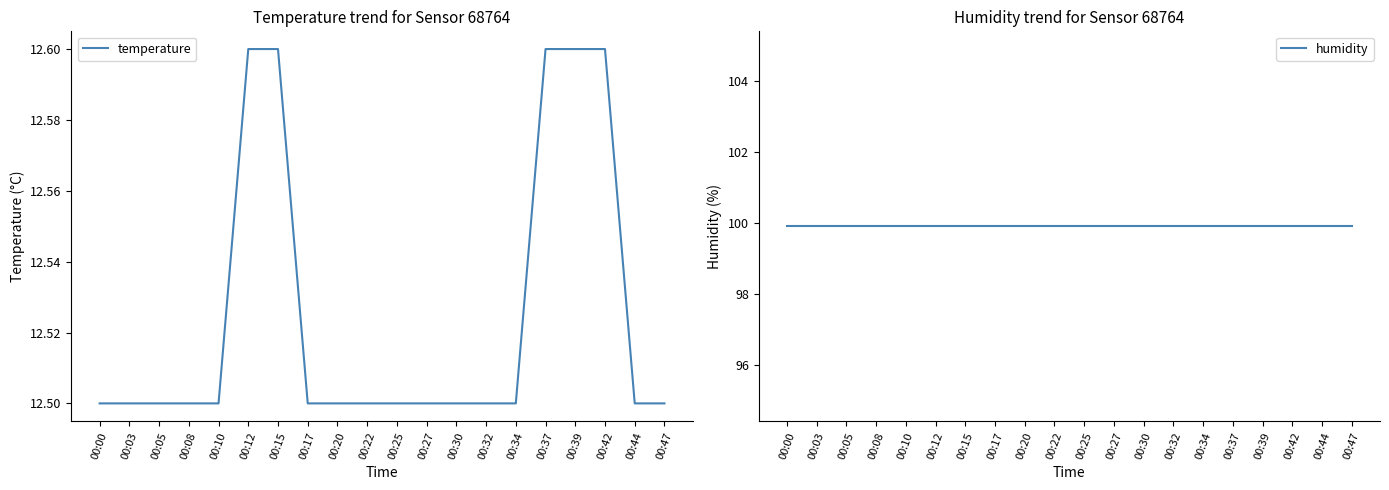

Which series has the widest spread of values?

temperature